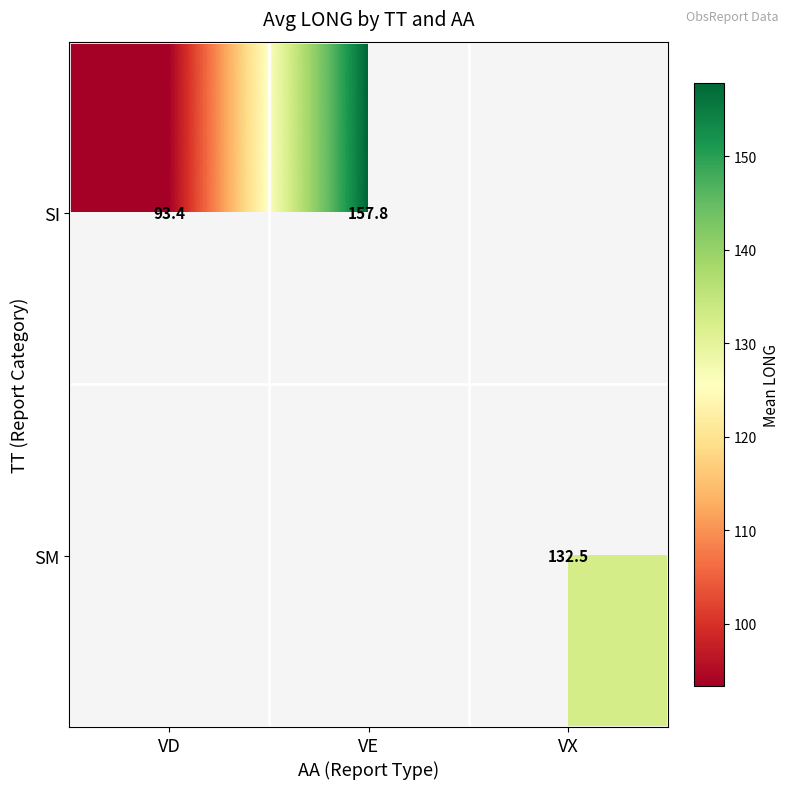

The value of SI at VE is 157.8. True or false?

True